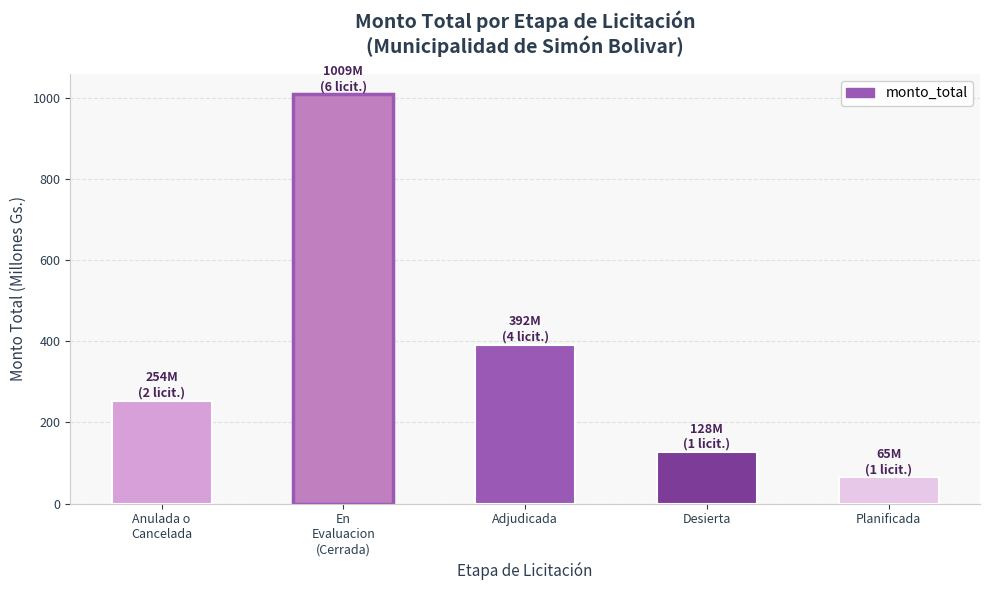

Reading left to right, transcribe all the data shown in this chart.

Anulada o
Cancelada=254.0	En
Evaluacion
(Cerrada)=1009.0	Adjudicada=391.9	Desierta=127.5	Planificada=65.0